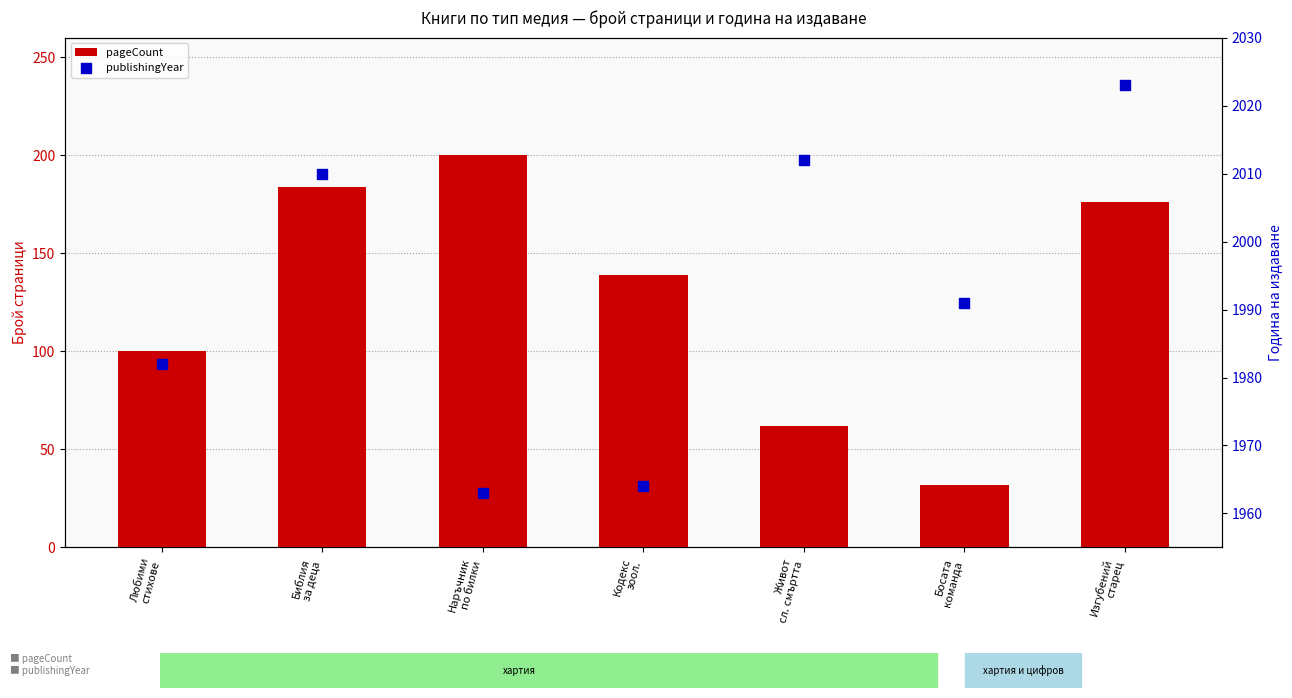

Which series has the widest spread of Y values?

pageCount